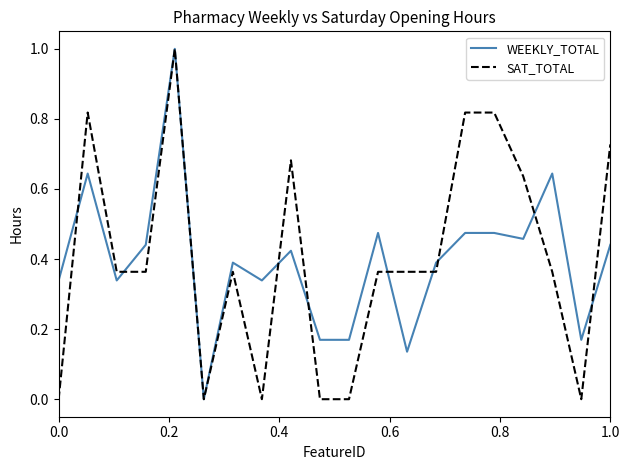

How many positive values does the WEEKLY_TOTAL series have?

19